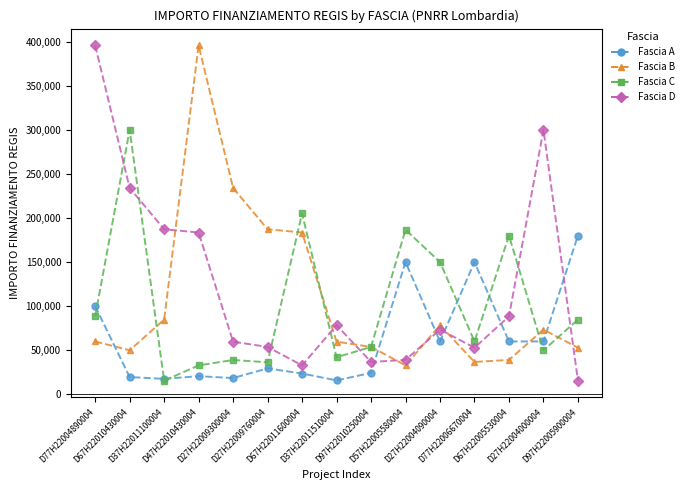

Where is Fascia A nearest to the value 97922?

D77H22004890004